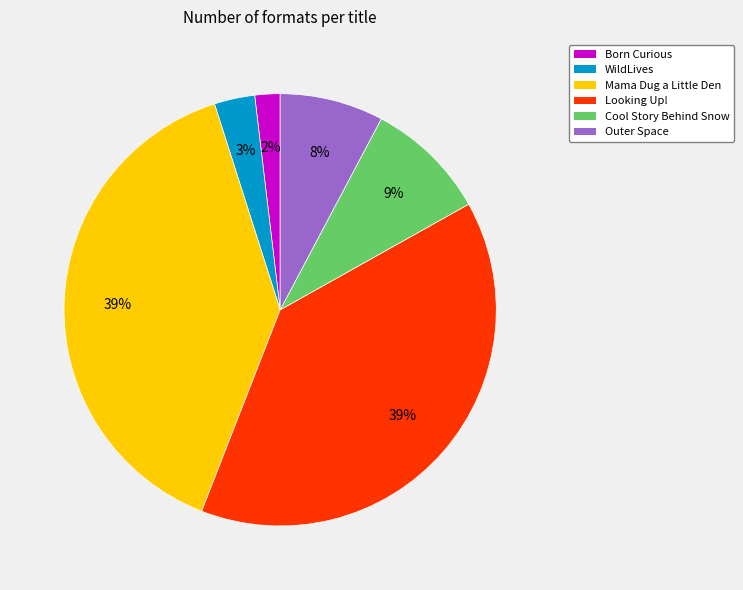

Which has a higher value, WildLives or Mama Dug a Little Den?

Mama Dug a Little Den